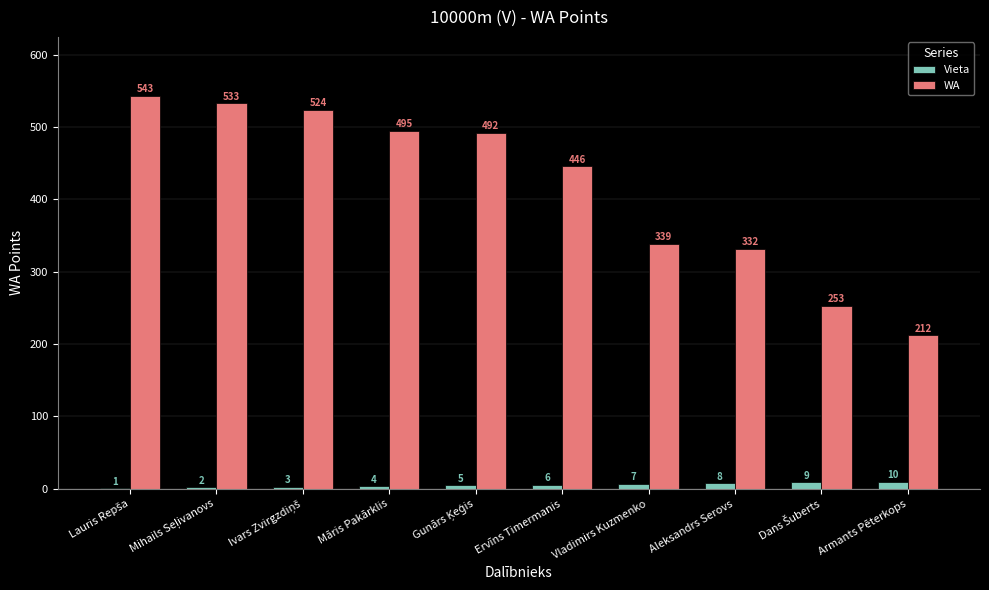

Which series has the largest range (max minus min)?

WA